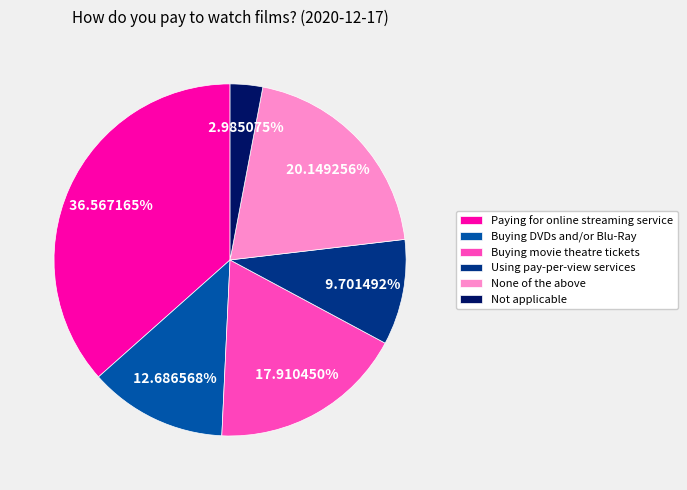

Does Not applicable account for over 50% of the chart?

No